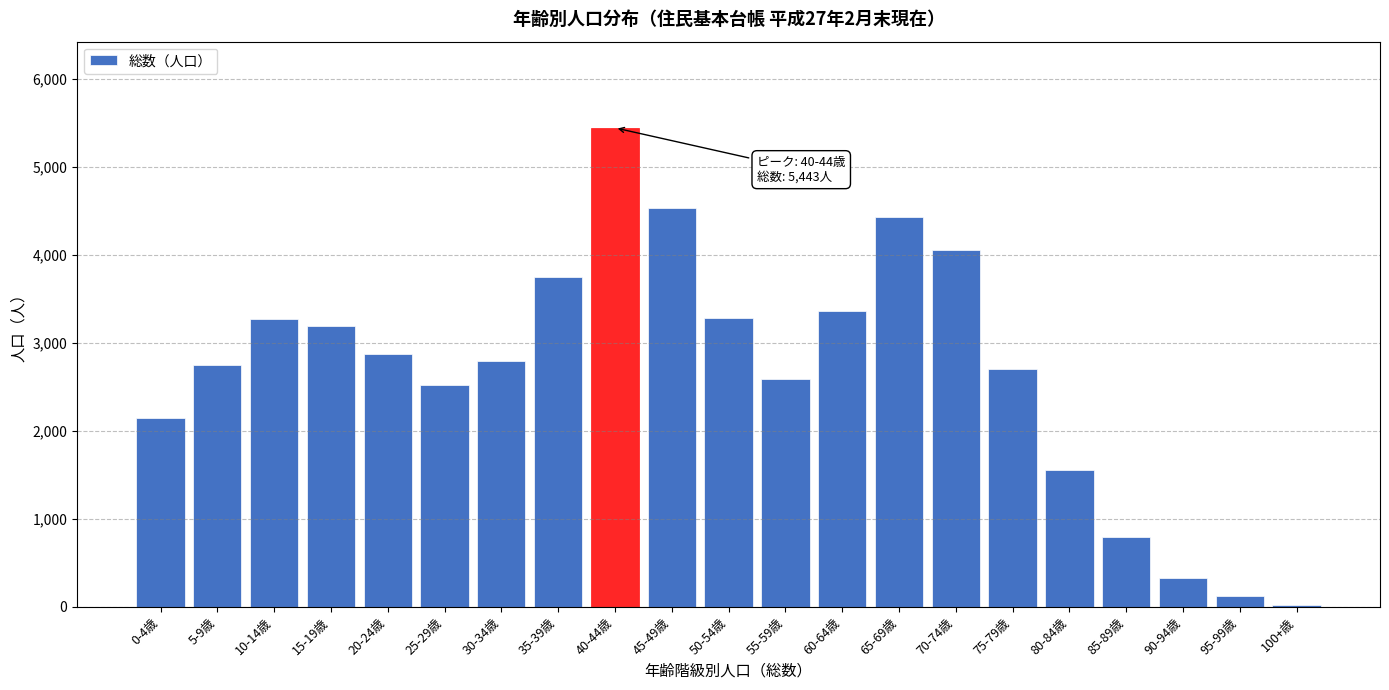

The value at 90-94歳 is 328. True or false?

True